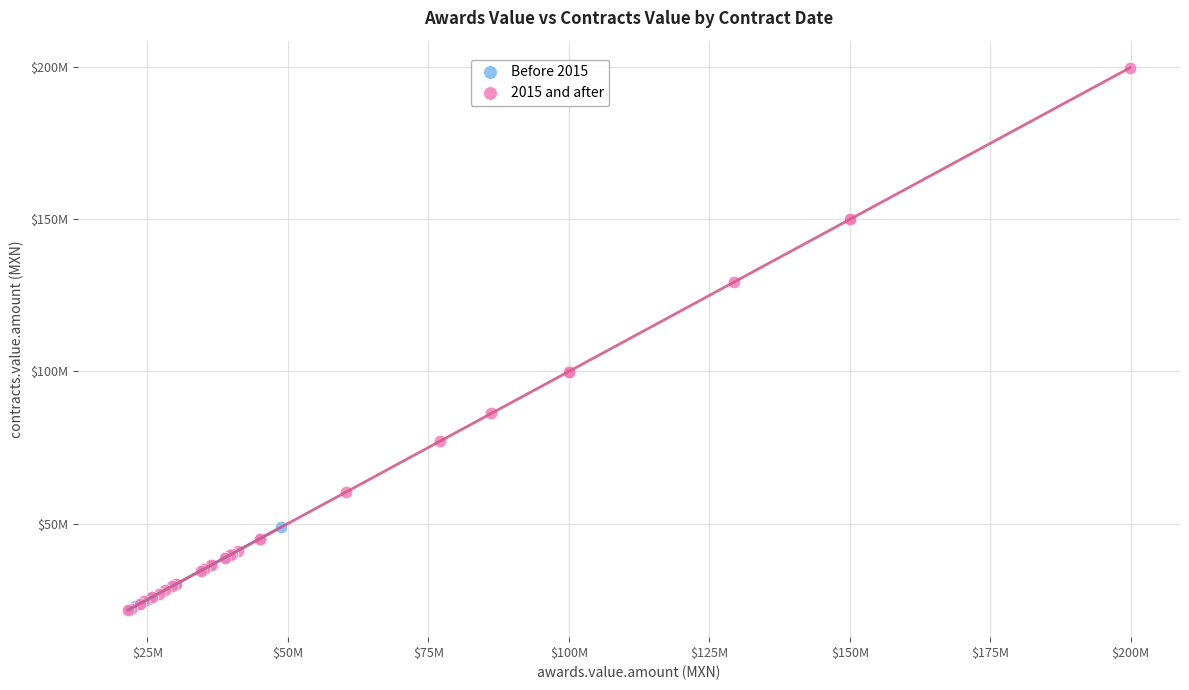

What are all the series names shown in the legend?

Before 2015, 2015 and after